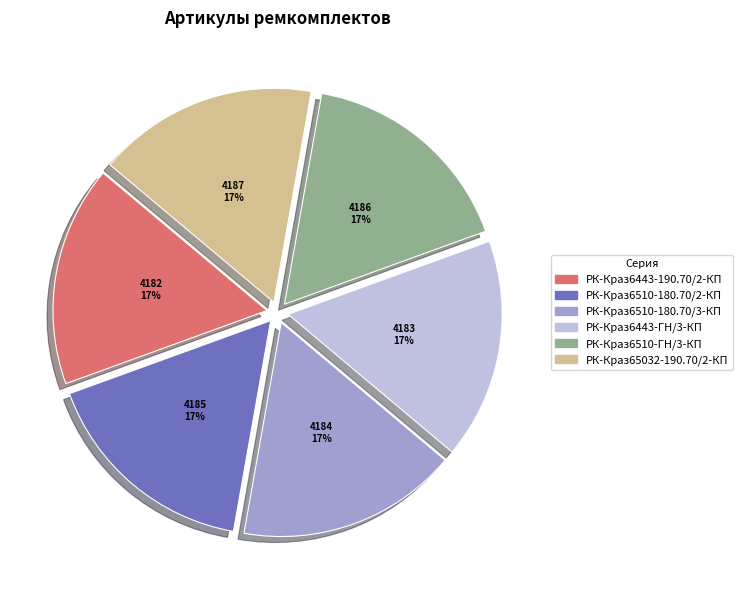

Does any single category account for the majority?

No